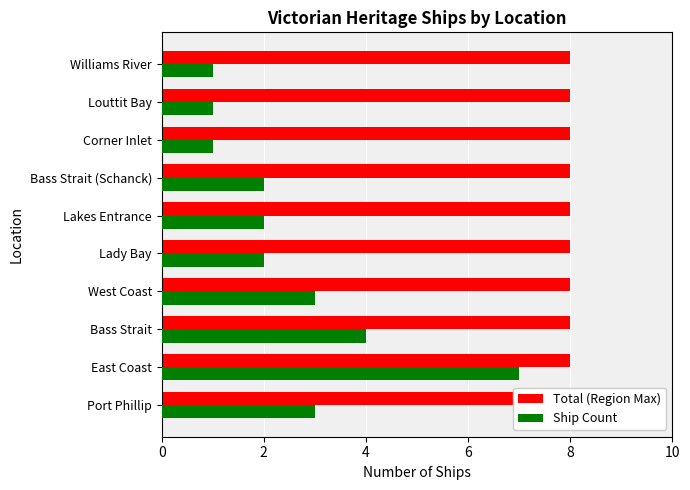

What is the label of the 6th bar from the right?

8